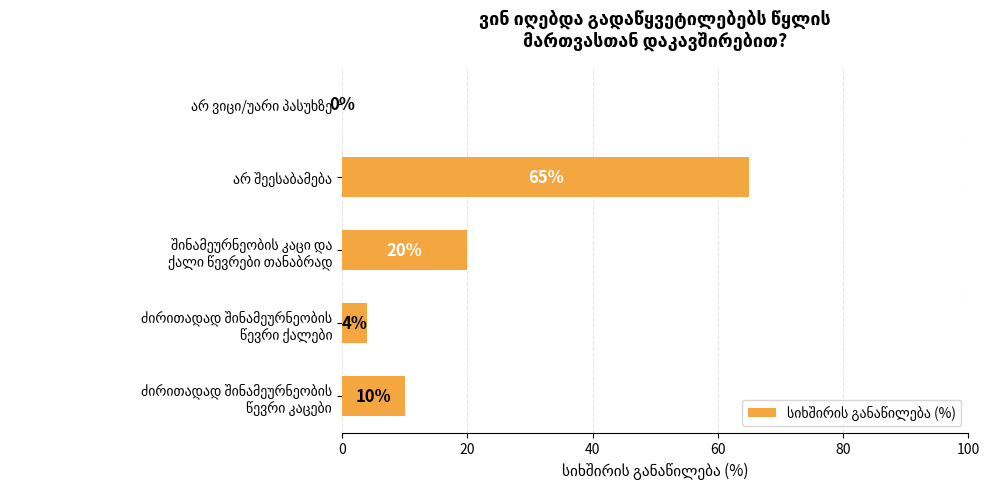

What is the greatest value displayed?

65